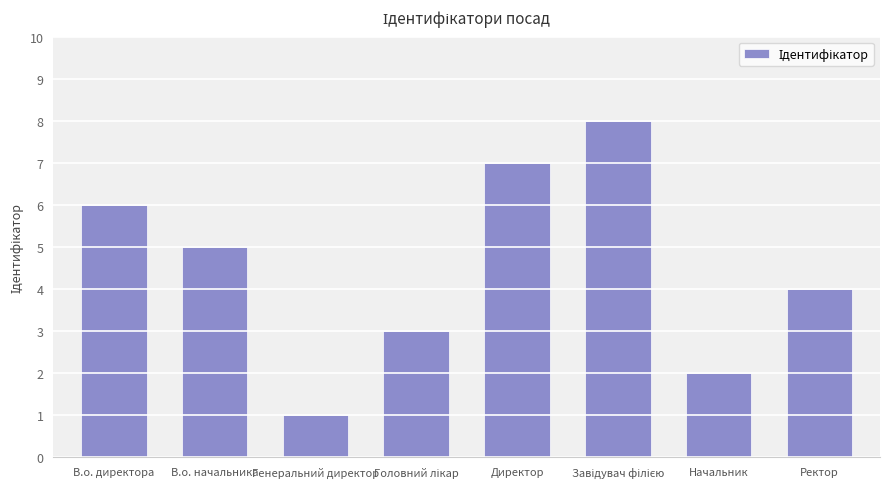

Does the chart contain any negative values?

No